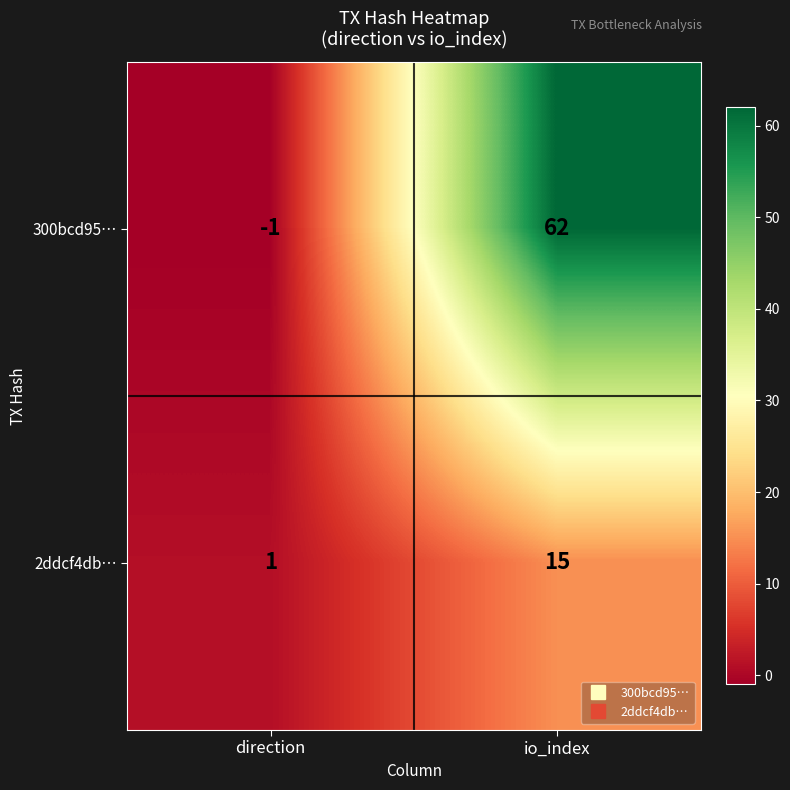

Rank the series by their maximum value, from highest to lowest.

300bcd95…, 2ddcf4db…